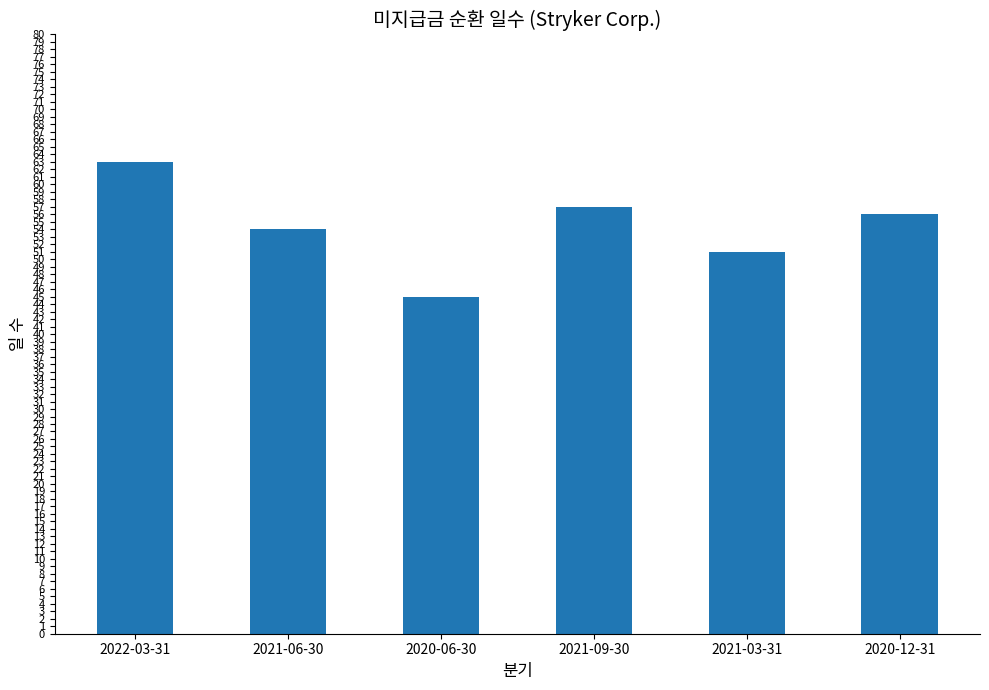

What is the greatest value displayed?

63